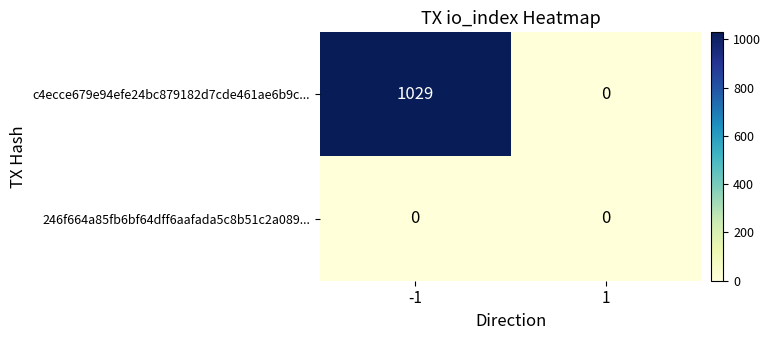

Which series has the largest total across all categories?

c4ecce679e94efe24bc879182d7cde461ae6b9c...